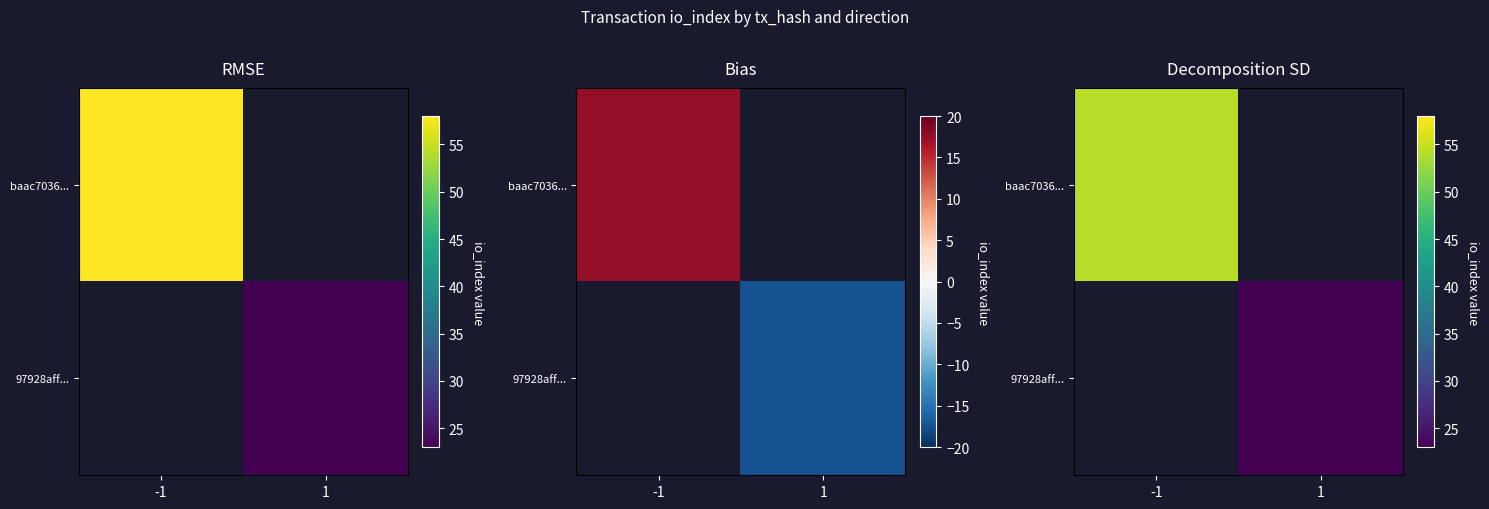

List the series in order of their overall mean, highest first.

baac7036..., 97928aff...